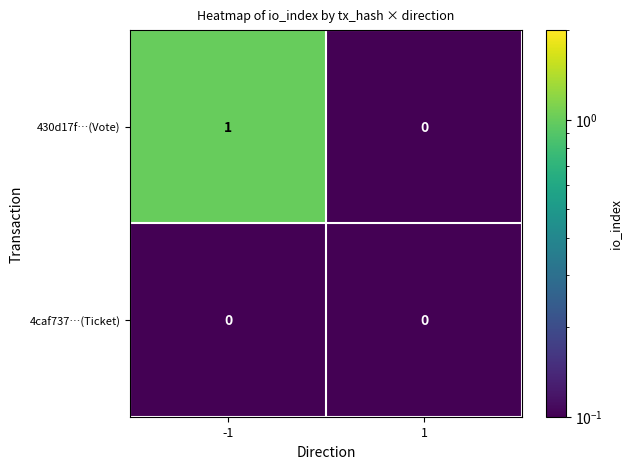

How many data points does each series have?

2